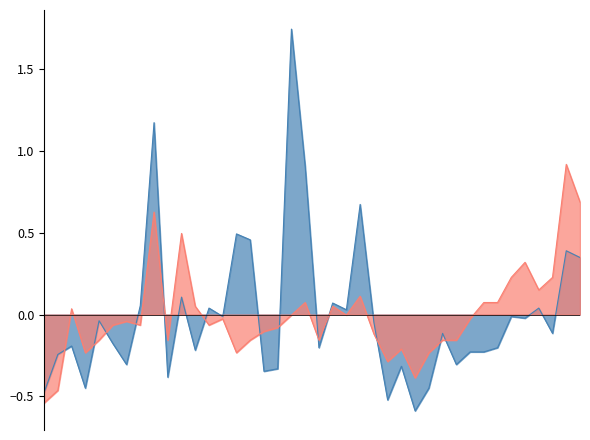

Which category has the lowest value in the SDS_P2 series?

04:37